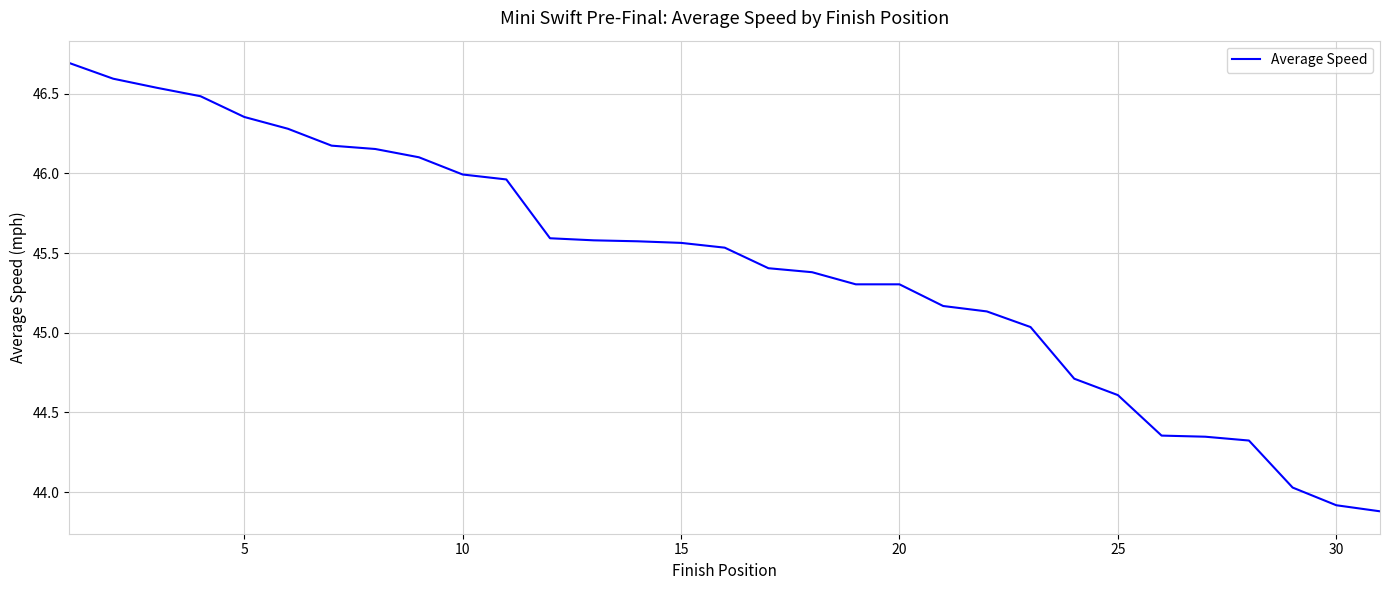

What is the difference between the maximum and minimum values?

2.8